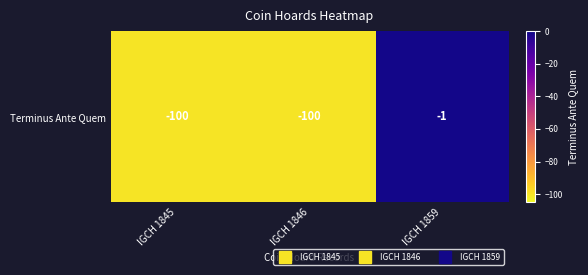

Is it true that the value at IGCH 1859 is -2?

False